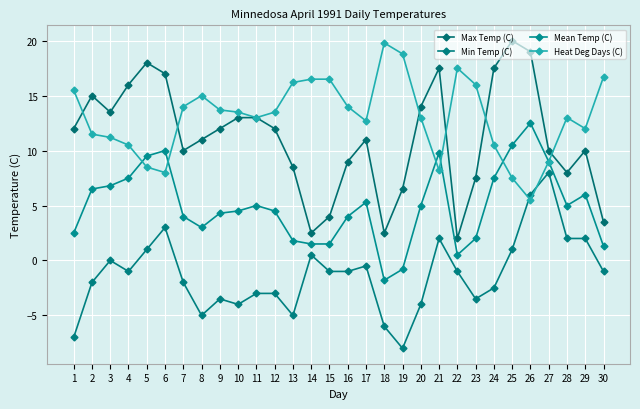

At which category is the sum across all series the highest?

26